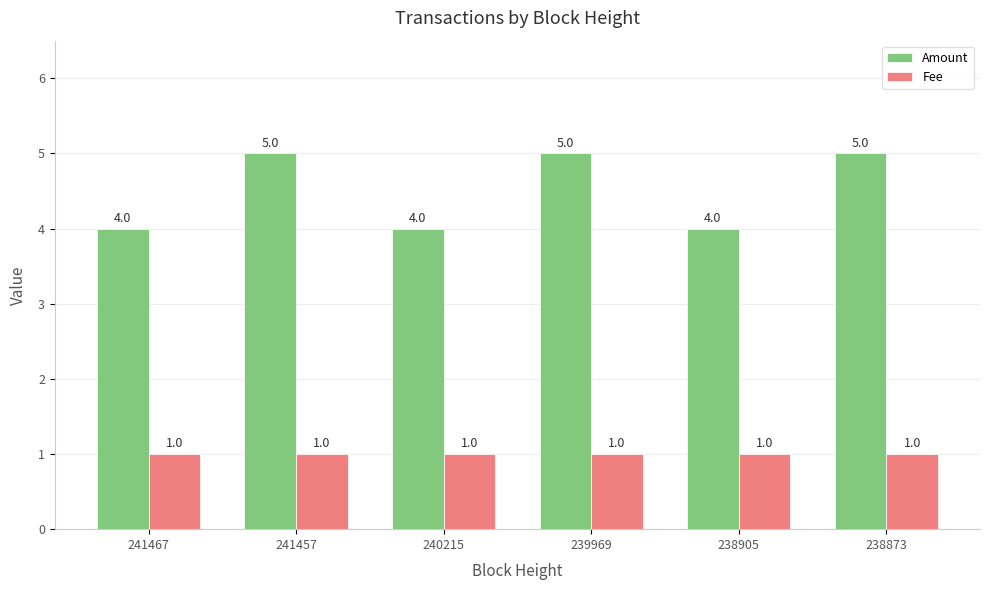

At how many categories does at least one series exceed 3?

6